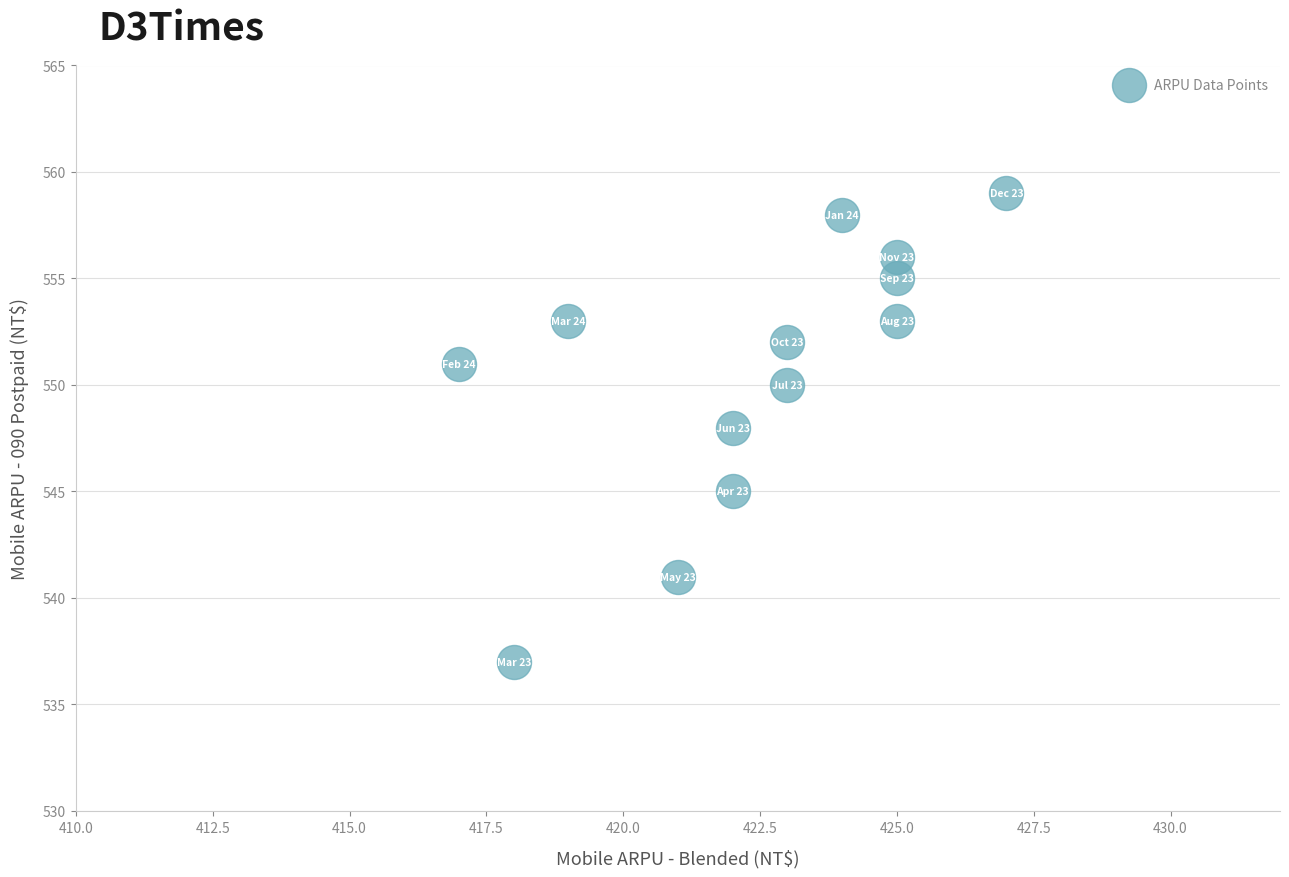

What is the range of Y values (max minus min)?

22